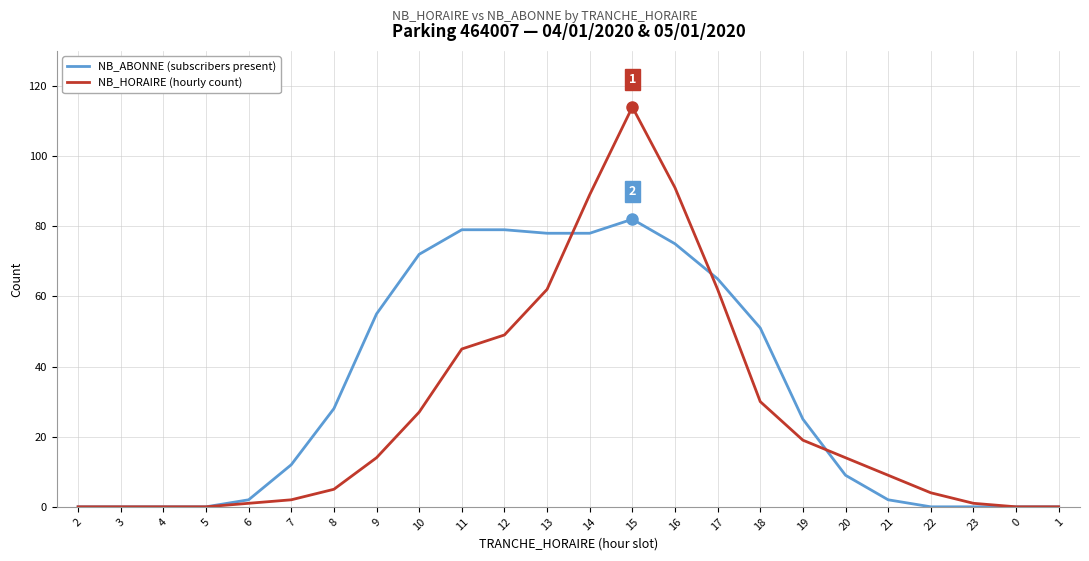

What position from the left is 15?

14